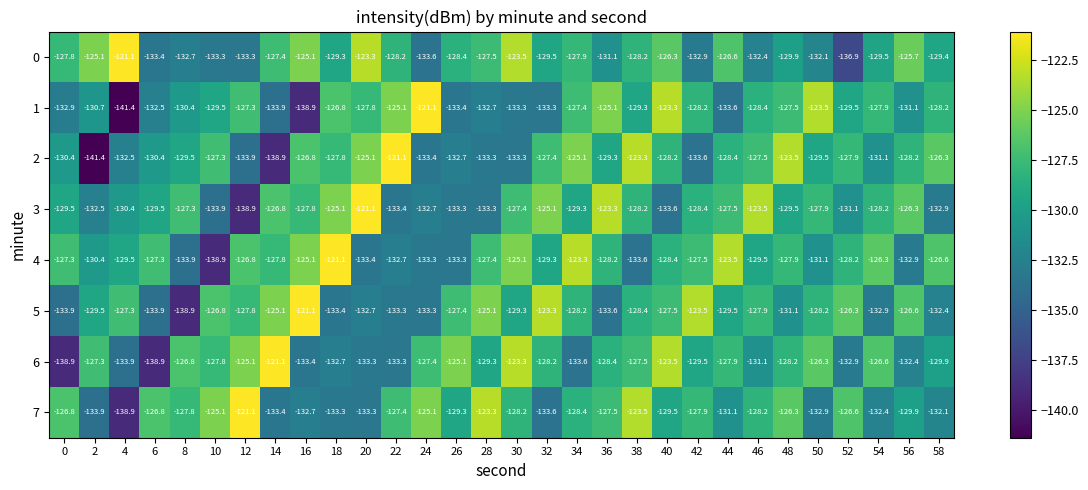

True or false: 2 has a value of -43.4 at 0.

False